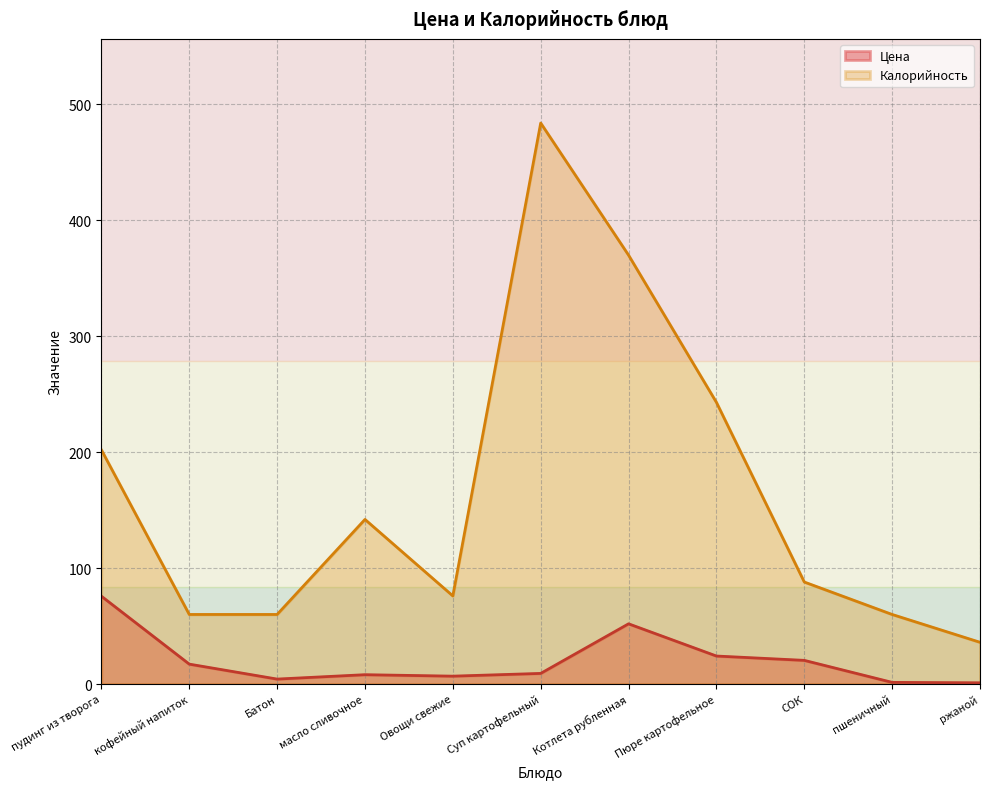

What is the difference between the Калорийность values at Пюре картофельное and кофейный напиток?

183.0